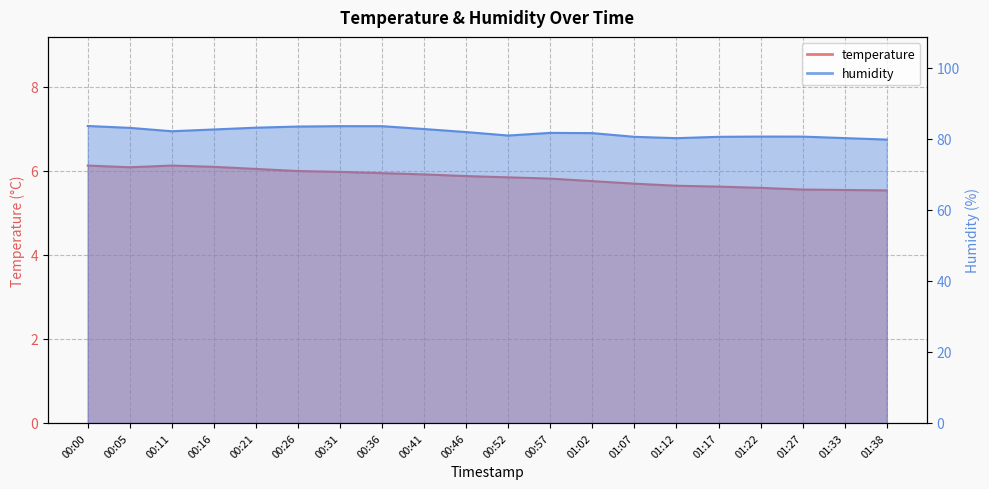

Rank the categories by humidity value from highest to lowest.

00:00, 00:31, 00:36, 00:26, 00:21, 00:05, 00:41, 00:16, 00:11, 00:46, 00:57, 01:02, 00:52, 01:22, 01:27, 01:07, 01:17, 01:33, 01:12, 01:38